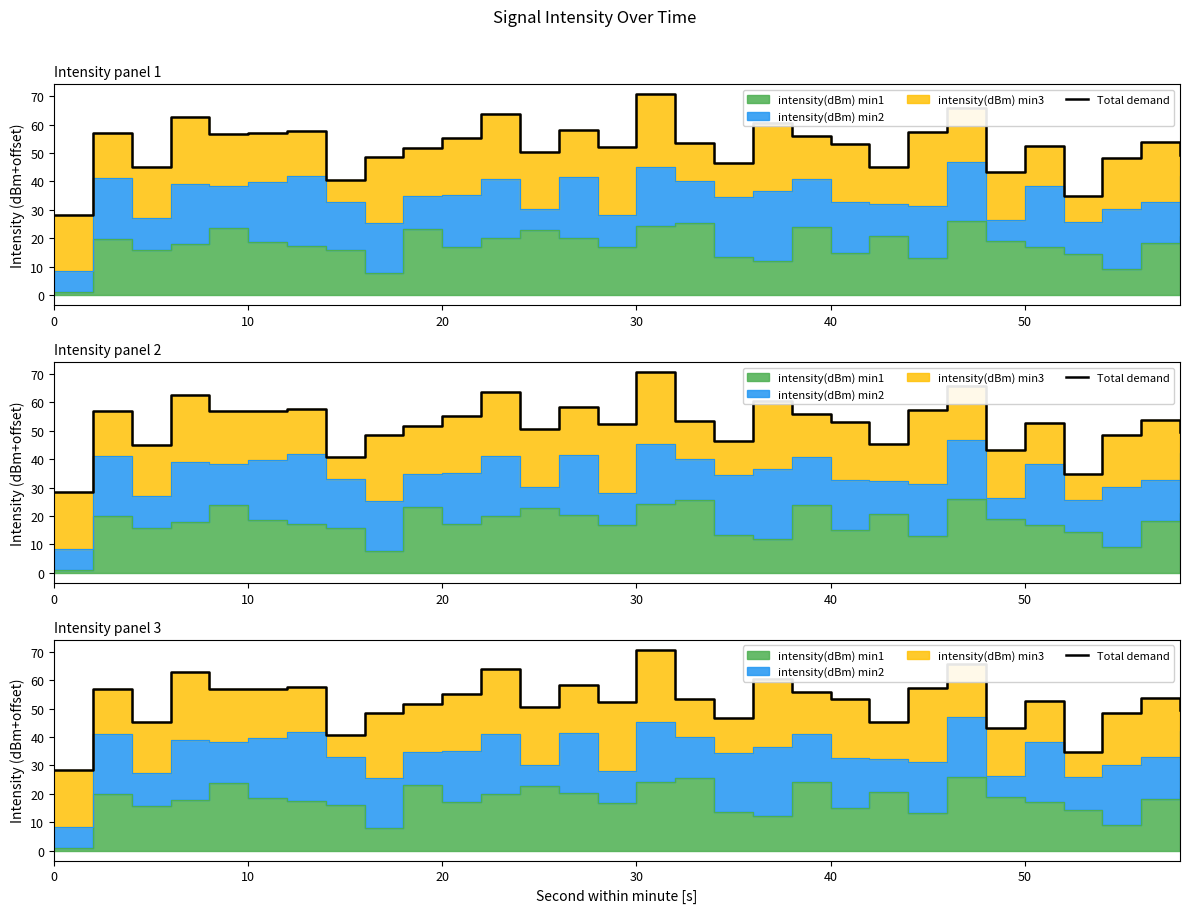

Does the chart have visible grid lines?

No